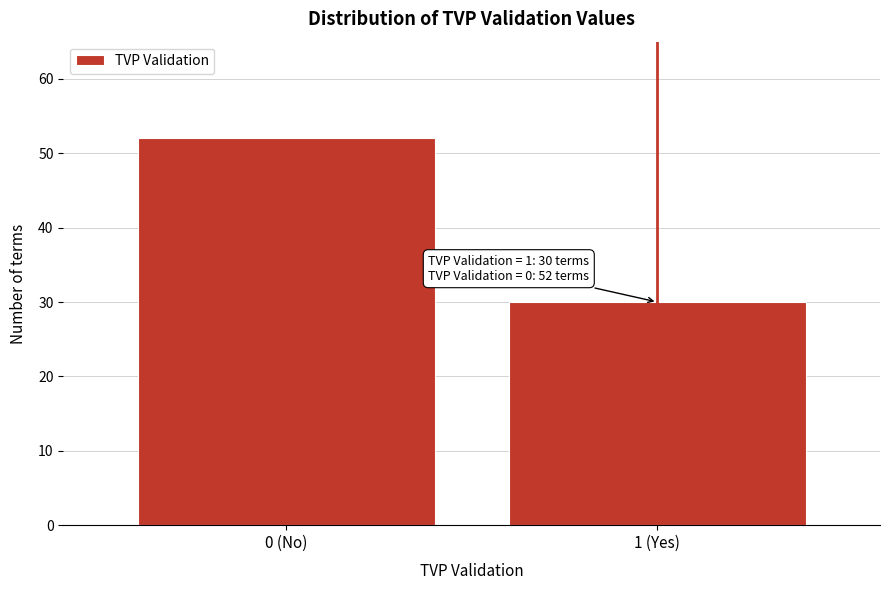

Reading left to right, list all the values displayed in this chart.

52	30